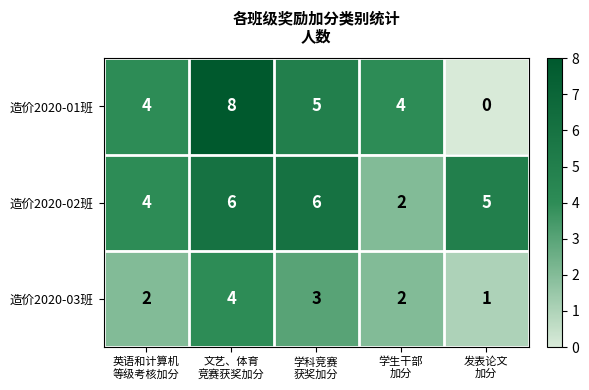

What is the difference between the maximum and minimum values in the 造价2020-01班 series?

8